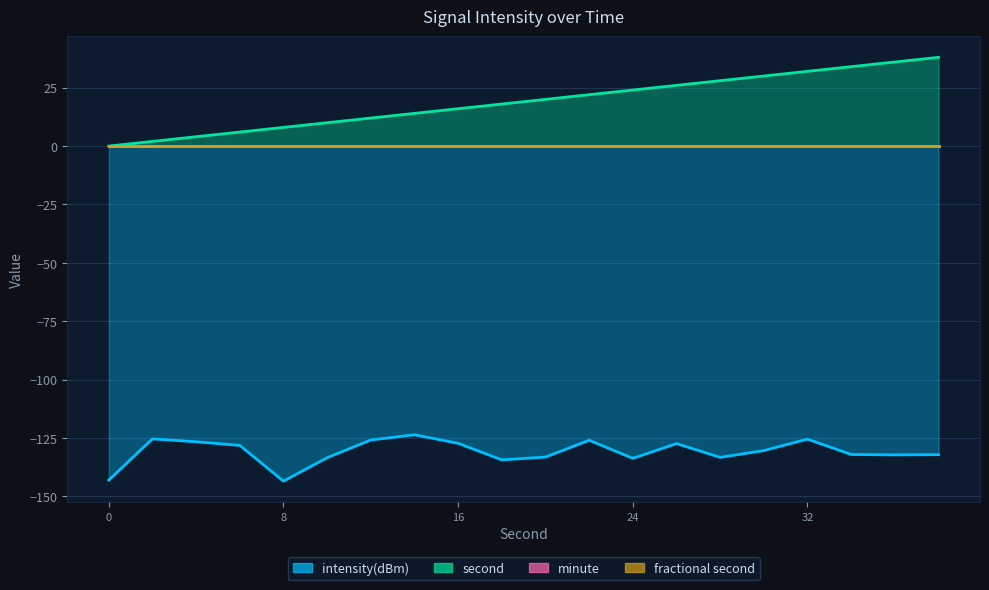

What is the maximum value for second?

38.0